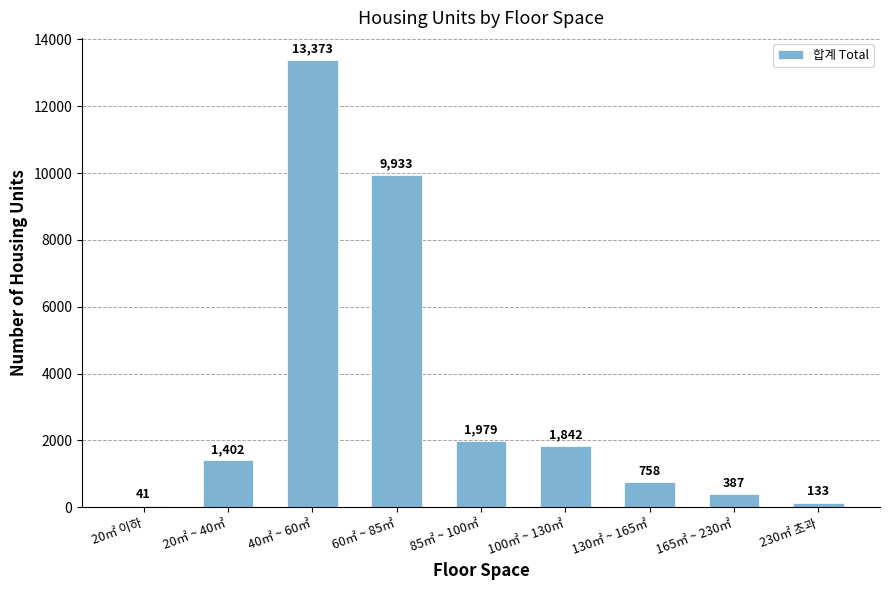

The chart shows a value of 2139 at 20㎡ ~ 40㎡. True or false?

False